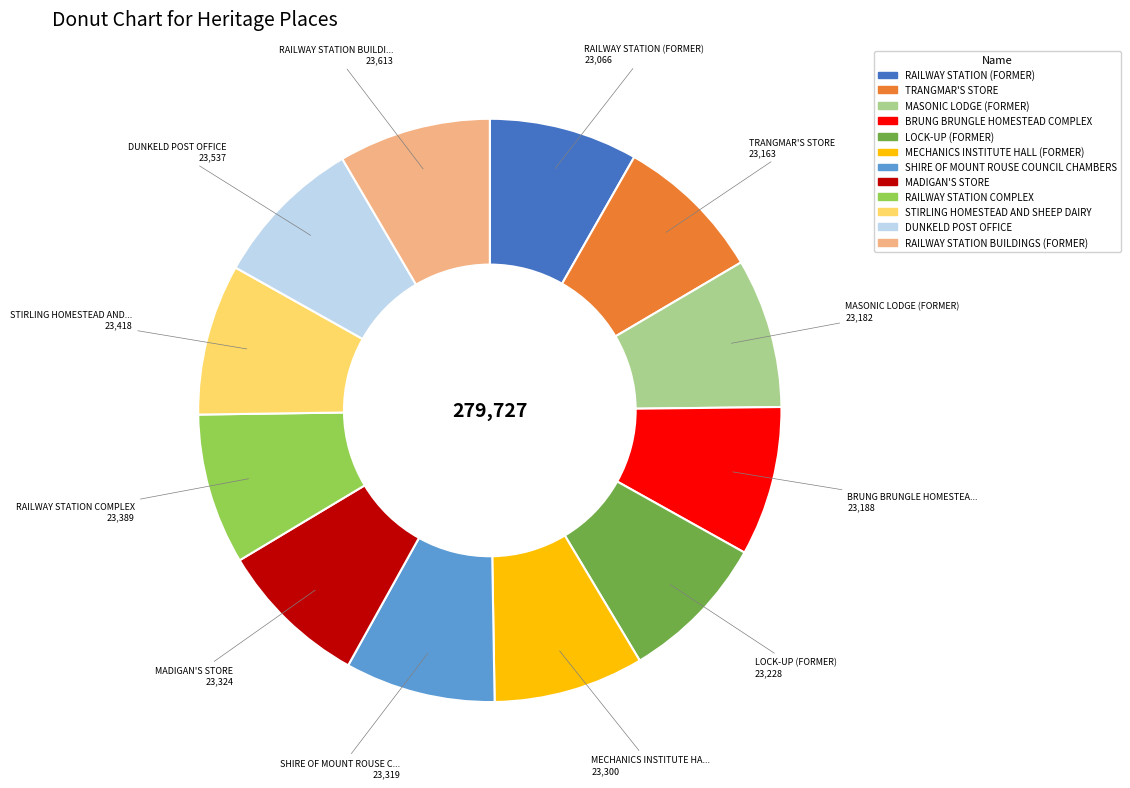

Is it true that STIRLING HOMESTEAD AND SHEEP DAIRY is 8% of the pie?

True